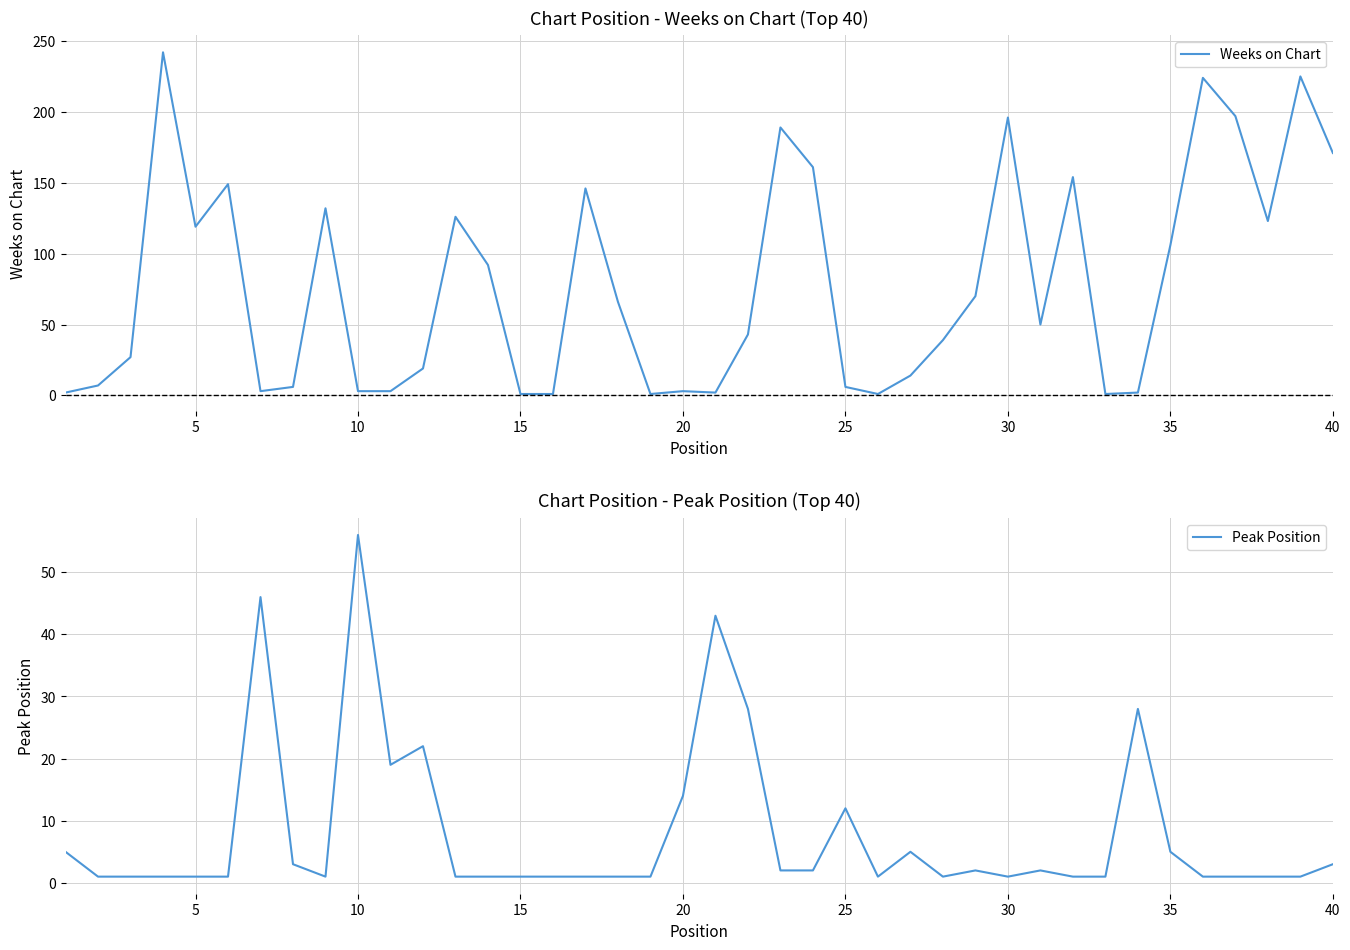

Which series ends up on top after the final intersection of Peak Position and Weeks on Chart?

Weeks on Chart